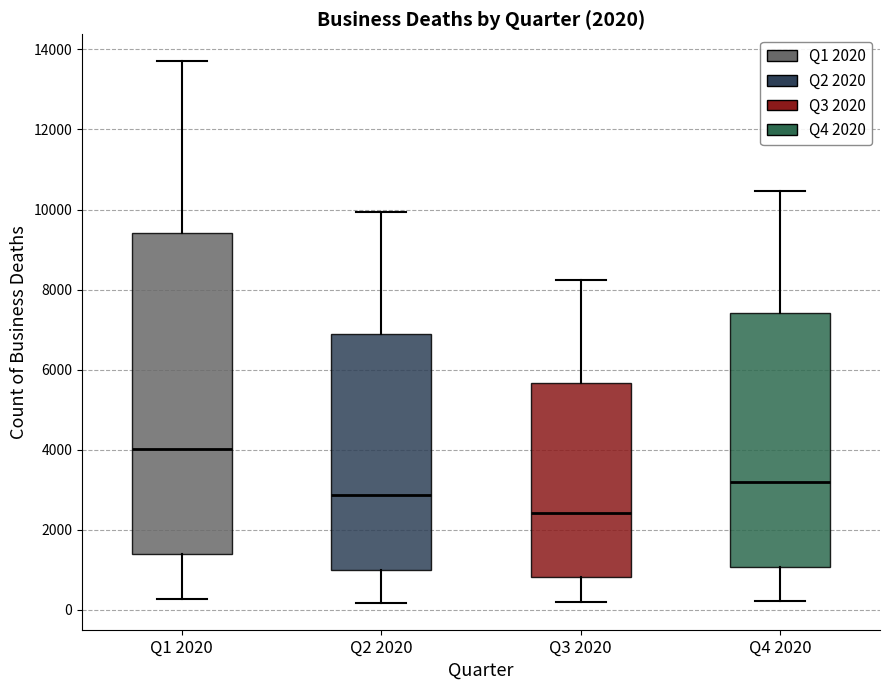

Which box has the lowest median line?

Q3 2020